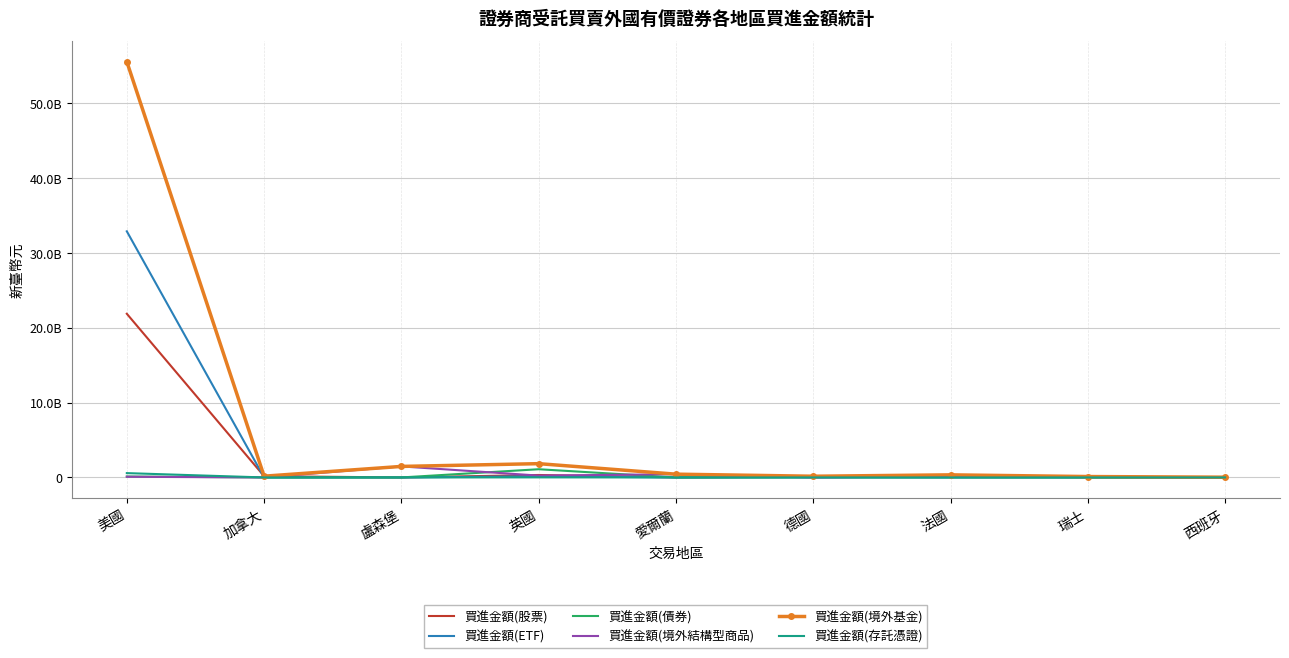

Reading left to right, what are all the values shown in this chart?

買進金額(股票): 美國=21859835604	加拿大=168038702	盧森堡=0	英國=328133217	愛爾蘭=8231315	德國=124342507	法國=161533730	瑞士=25383773	西班牙=32186654
買進金額(ETF): 美國=32869589081	加拿大=0	盧森堡=0	英國=158846126	愛爾蘭=0	德國=20330681	法國=238210	瑞士=0	西班牙=0
買進金額(債券): 美國=126553180	加拿大=0	盧森堡=0	英國=1096491995	愛爾蘭=0	德國=16210656	法國=13288000	瑞士=501116	西班牙=0
買進金額(境外結構型商品): 美國=89542503	加拿大=0	盧森堡=1472454824	英國=247238020	愛爾蘭=429480758	德國=0	法國=170704405	瑞士=94080000	西班牙=0
買進金額(境外基金): 美國=55522872224	加拿大=168038702	盧森堡=1472454824	英國=1840531876	愛爾蘭=437712073	德國=160883844	法國=345764345	瑞士=119964889	西班牙=32186654
買進金額(存託憑證): 美國=577351856	加拿大=0	盧森堡=0	英國=9732018	愛爾蘭=0	德國=0	法國=0	瑞士=0	西班牙=0